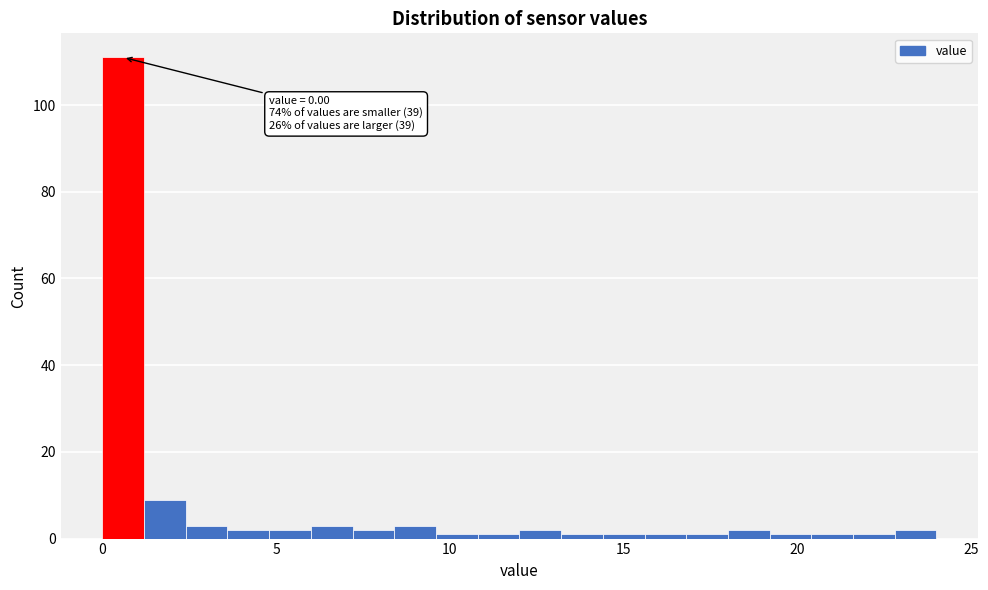

Read against the x-axis, roughly where is the centre of the tallest bar?

0.5